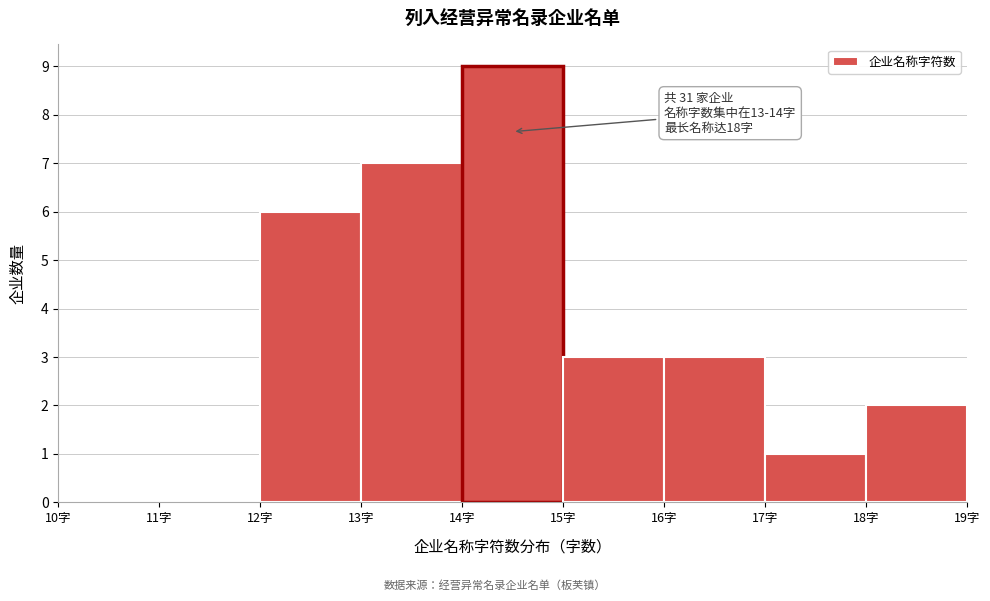

Over which range of the x-axis is the bar tallest?

14 to 15